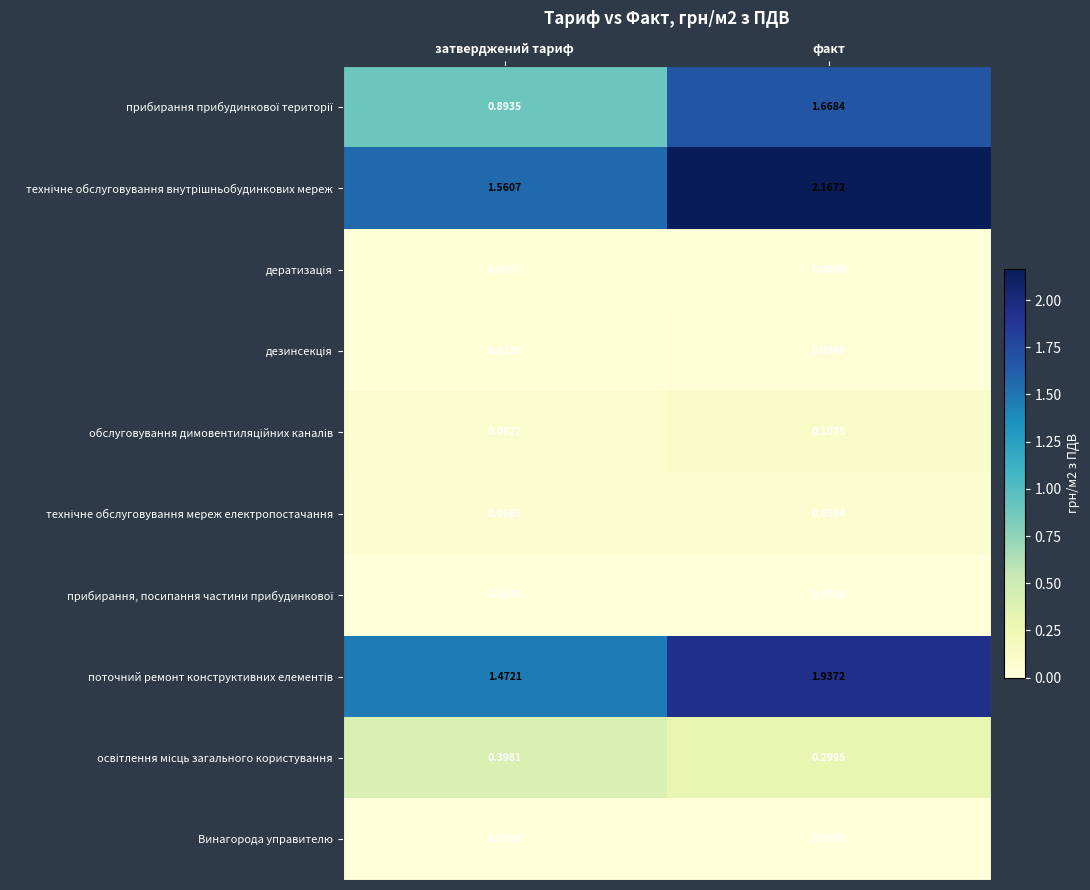

At how many categories does at least one series exceed 1?

2